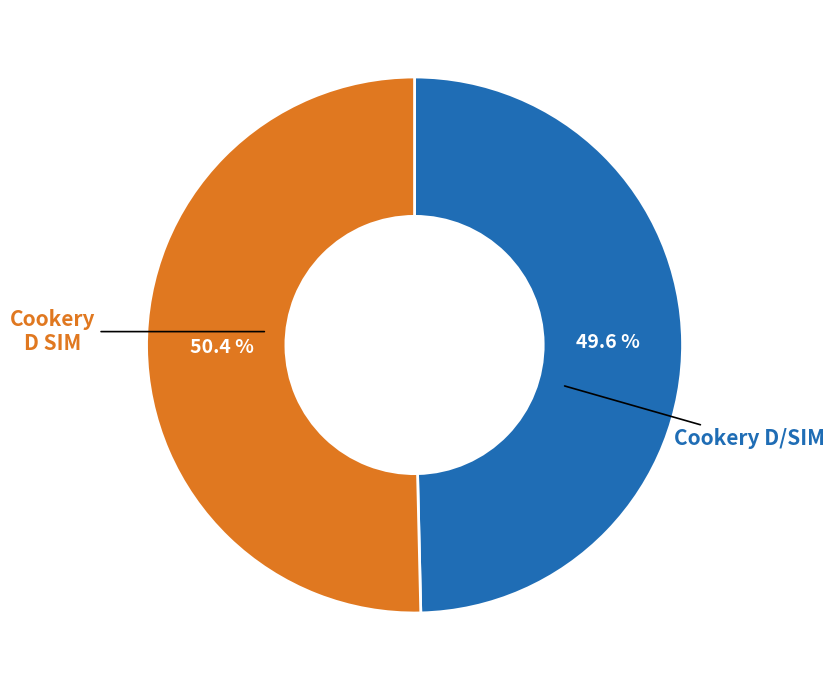

To the nearest percent, what is the average slice percentage?

50%